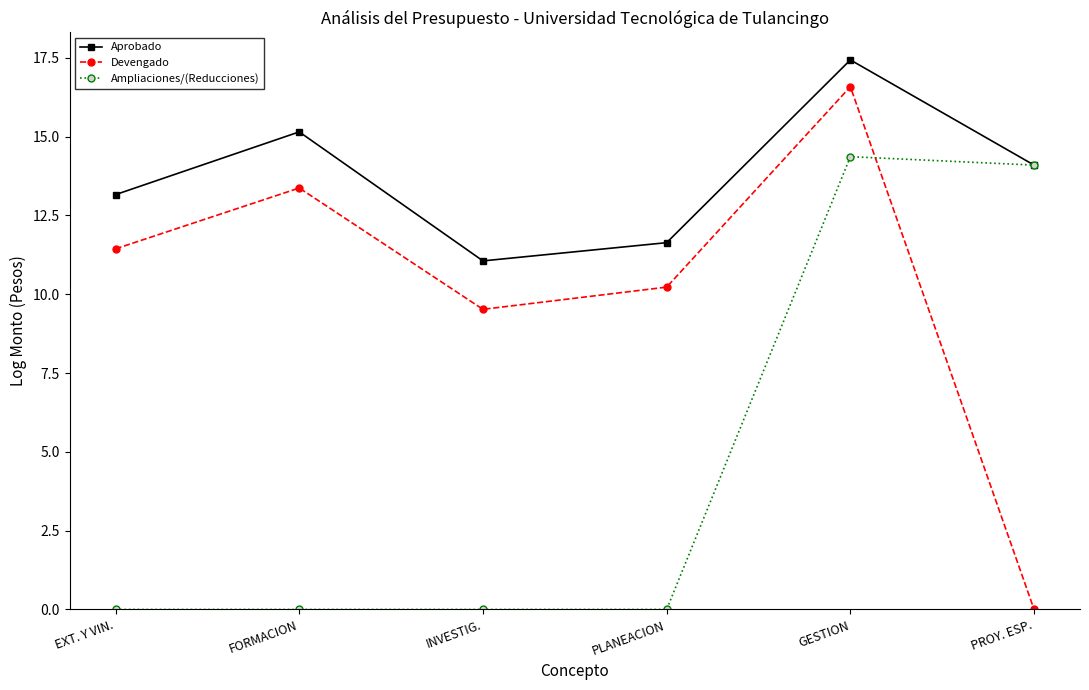

Which series ends up on top after the final intersection of Devengado and Ampliaciones/(Reducciones)?

Ampliaciones/(Reducciones)